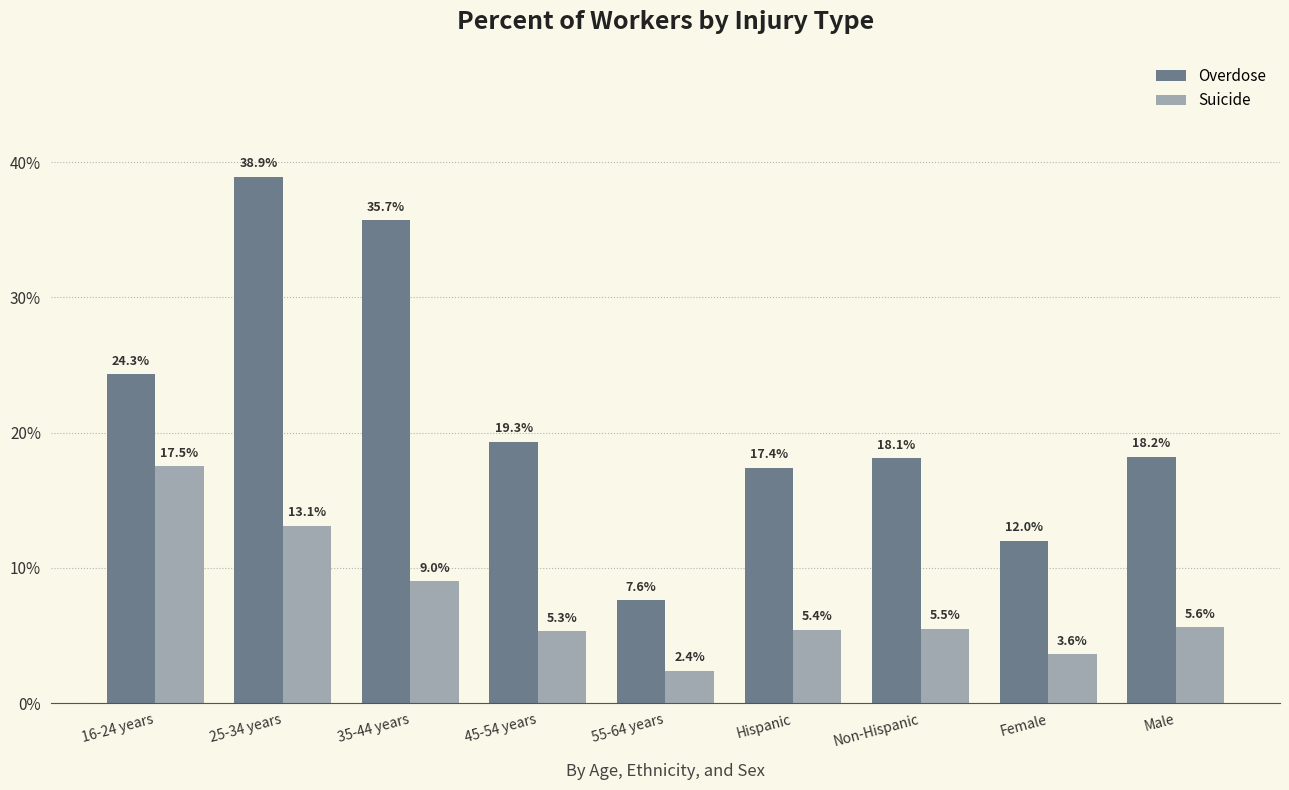

What is the label of the 9th bar from the right?

16-24 years